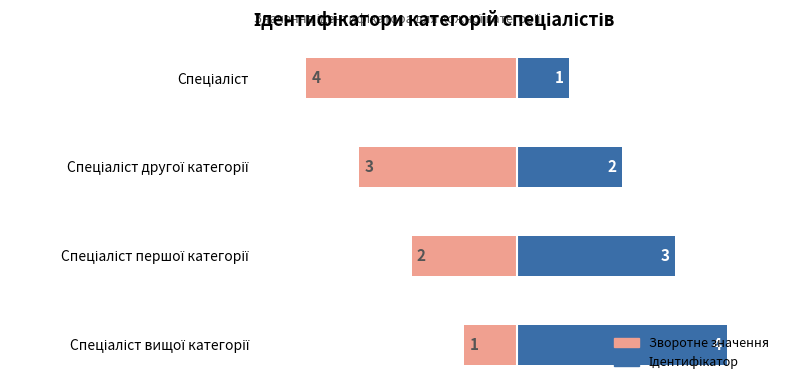

How many bars are there in total?

8